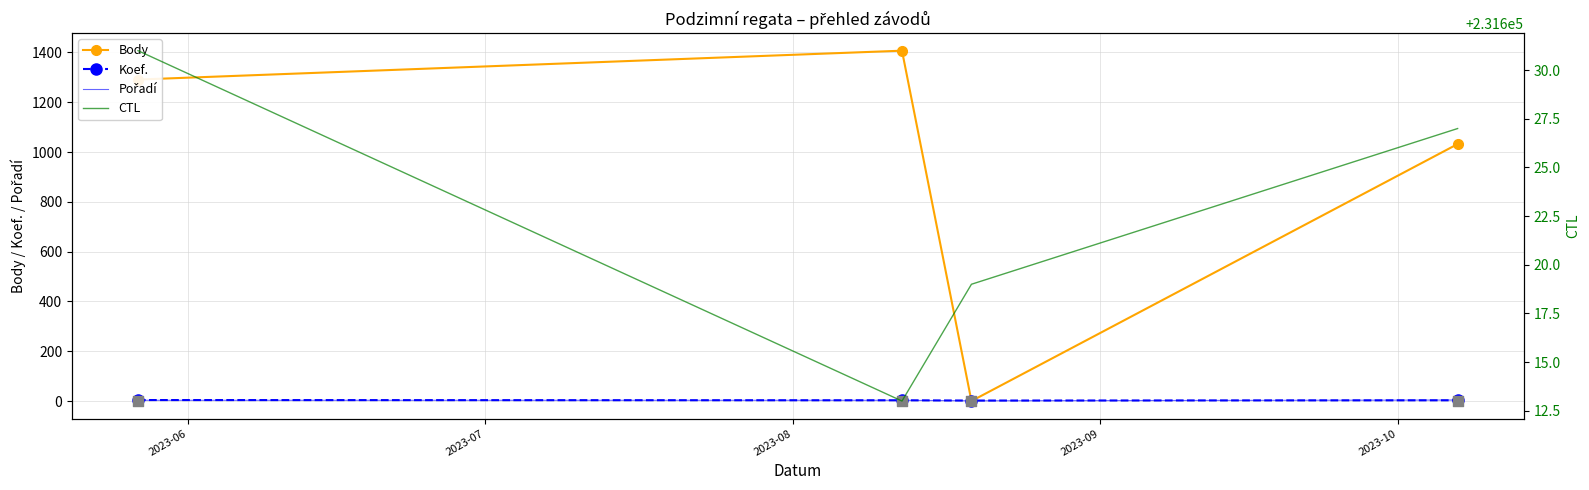

What are all the series names shown in the legend?

Body, Koef., Pořadí, CTL